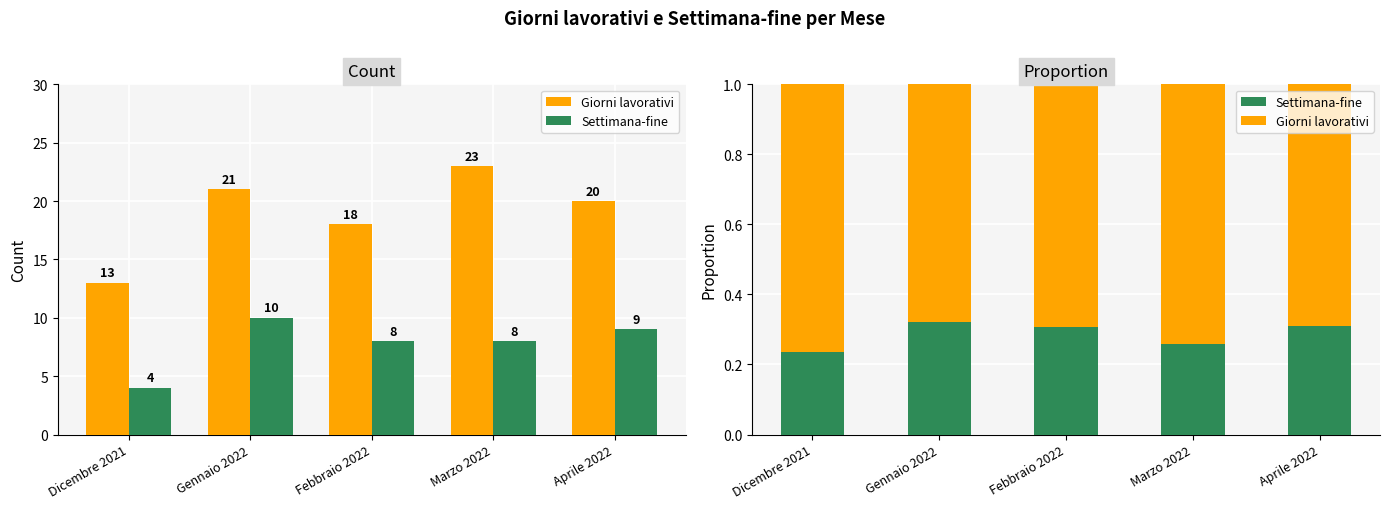

What is the spread (max minus min) of values at Dicembre 2021?

0.5